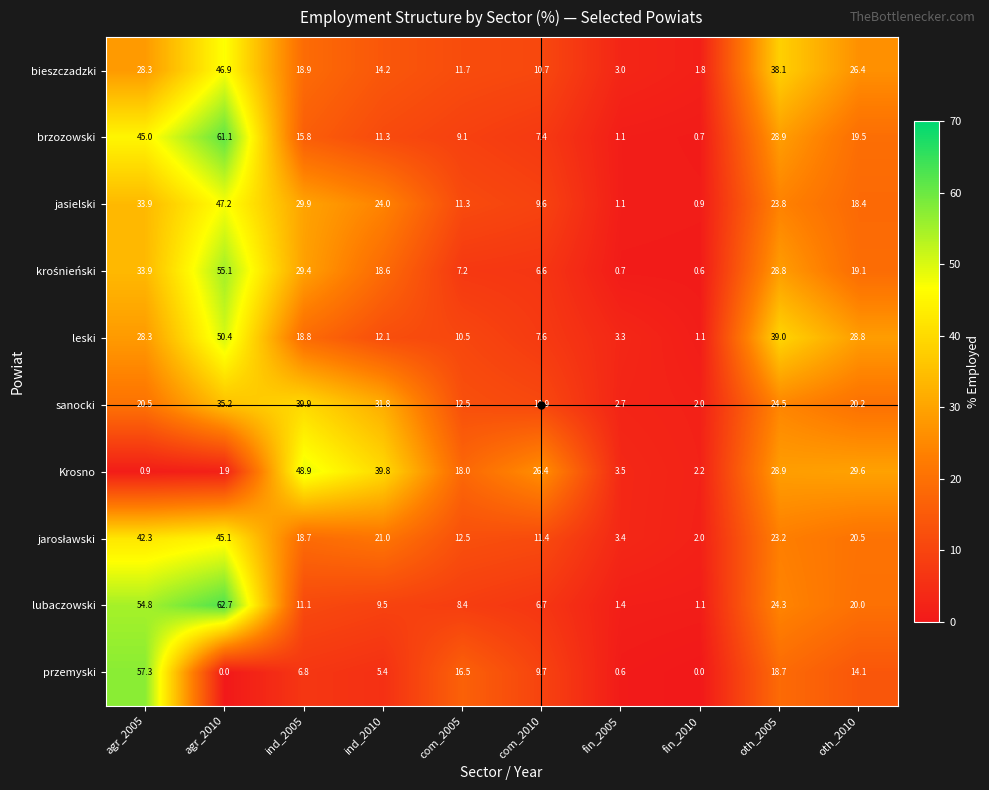

True or false: bieszczadzki has a value of 2.7 at com_2005.

False